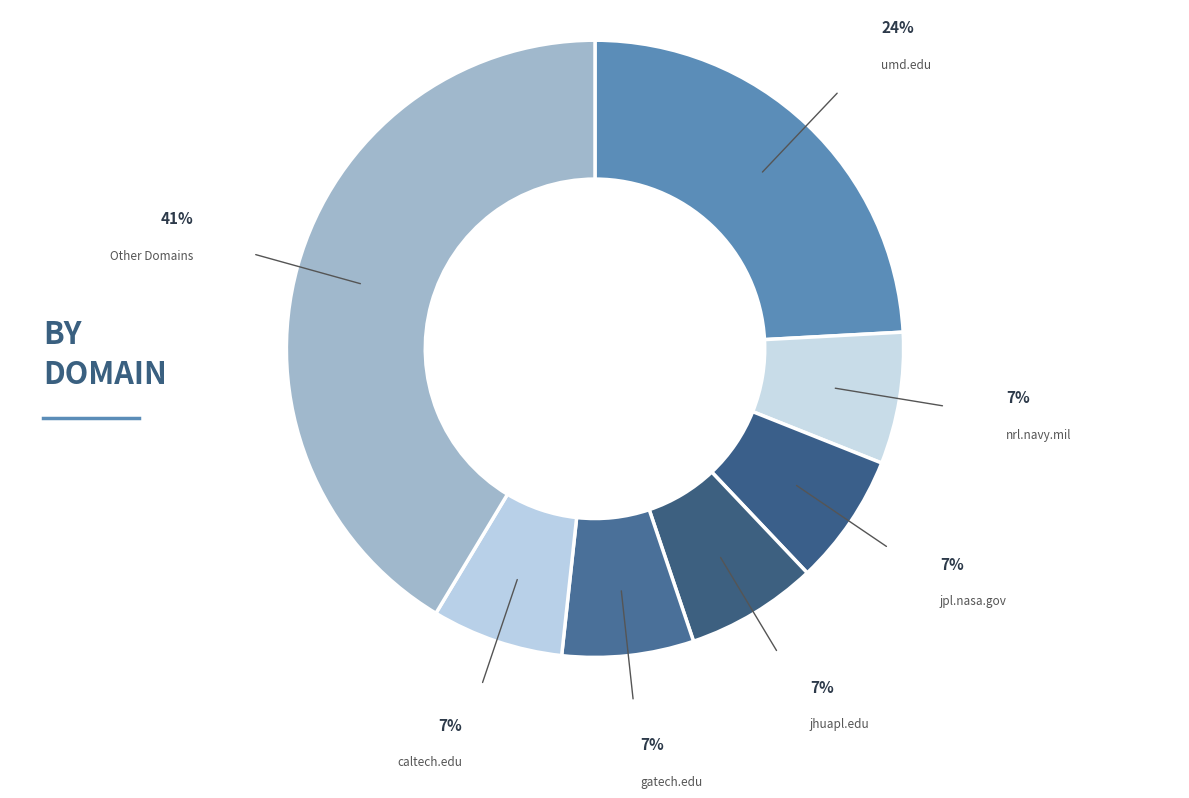

Which slice is the largest?

Other Domains